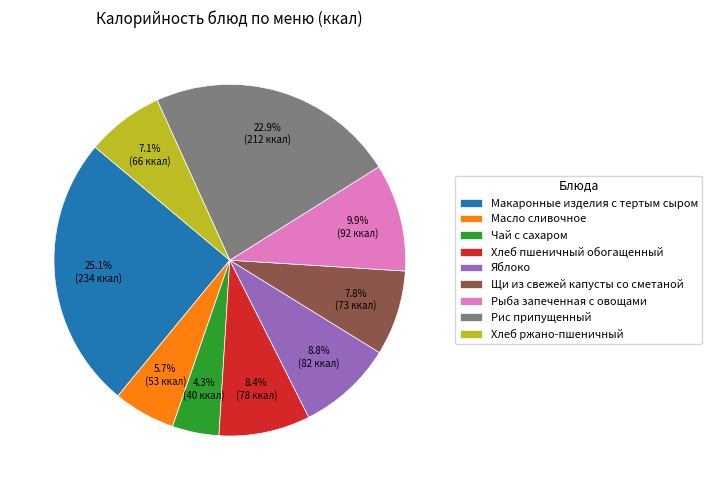

True or false: Хлеб ржано-пшеничный accounts for 21% of the total.

False